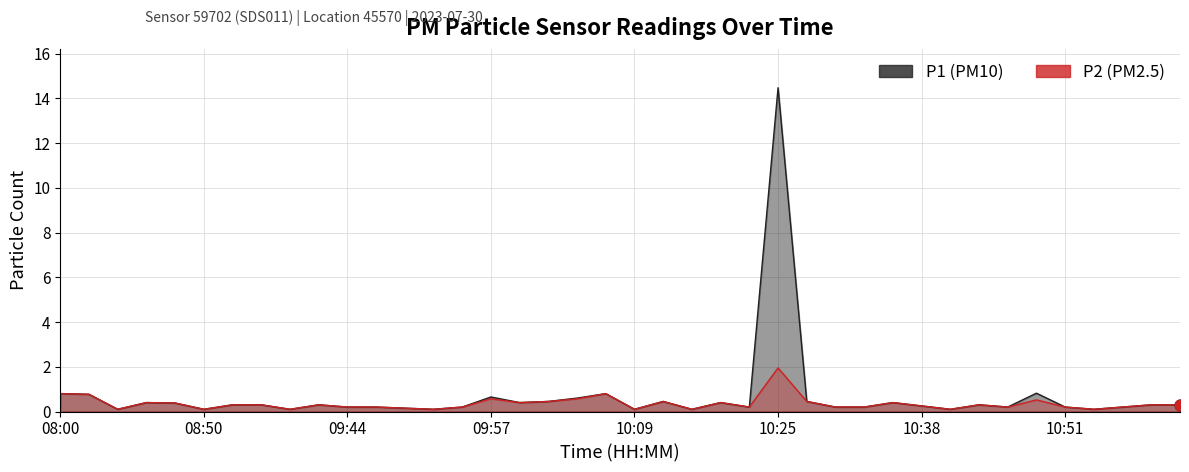

At which category is the sum across all series the highest?

10:25